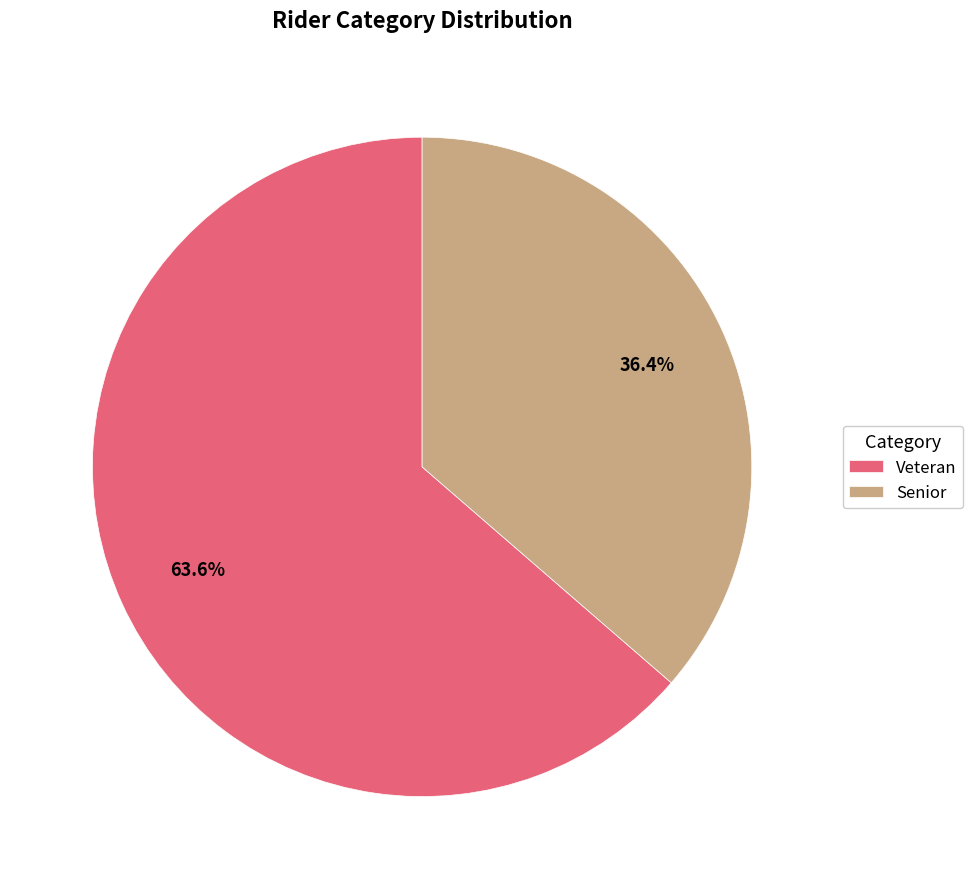

How many slices are in this pie chart?

2